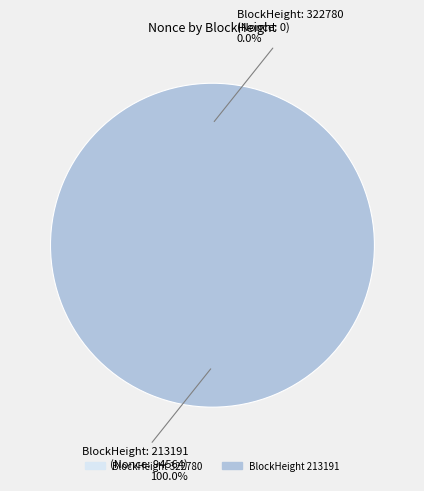

Rank the categories by value from highest to lowest.

213191, 322780